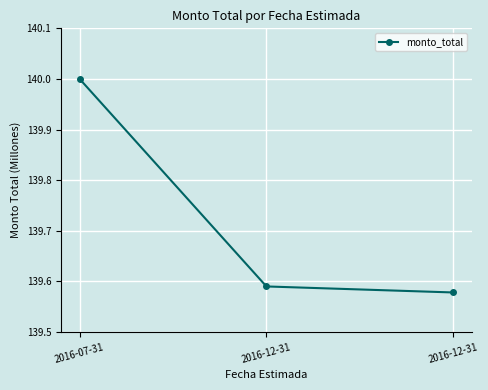

The chart shows a value of 140.0 at 2016-07-31. True or false?

True